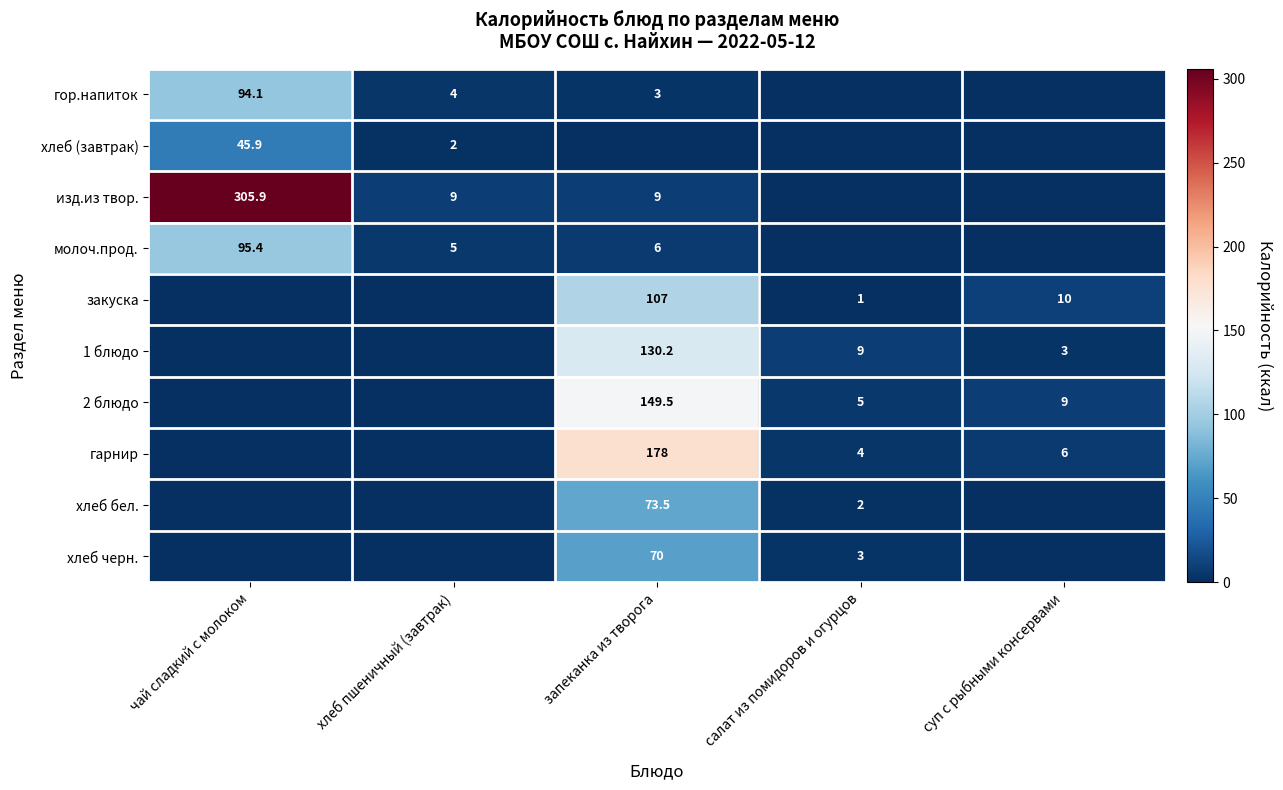

What is the sum of the гарнир values at суп с рыбными консервами and запеканка из творога?

184.0